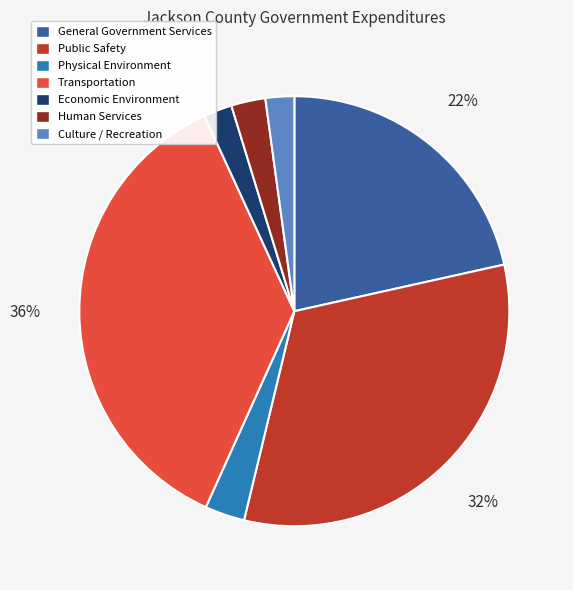

Does any single category account for the majority?

No